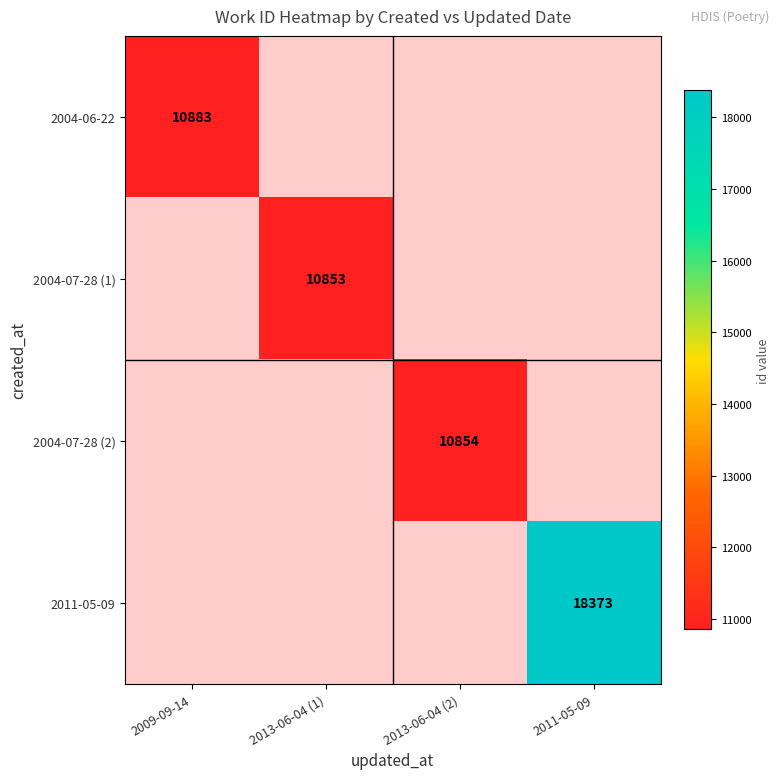

Is it true that 2011-05-09 equals 18373 at 2011-05-09?

True